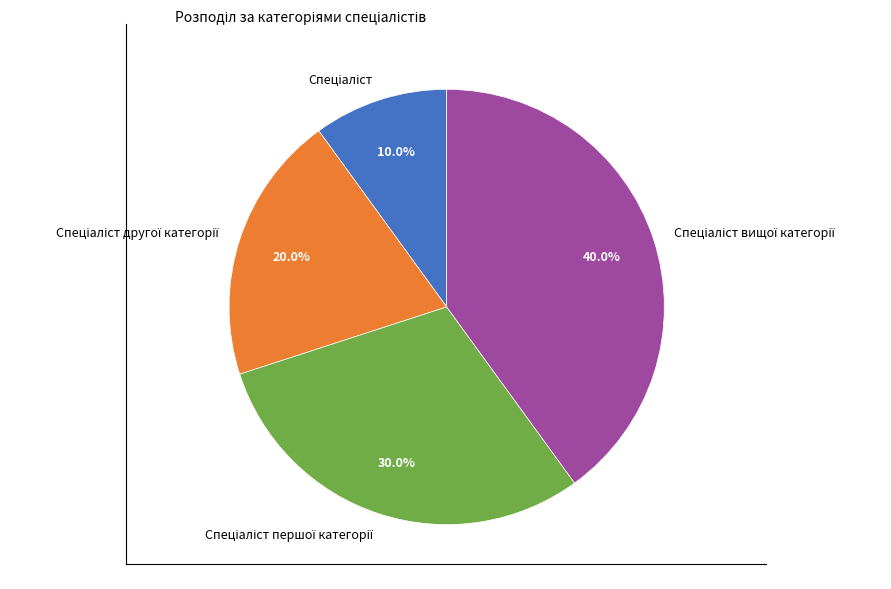

Does any single category account for the majority?

No